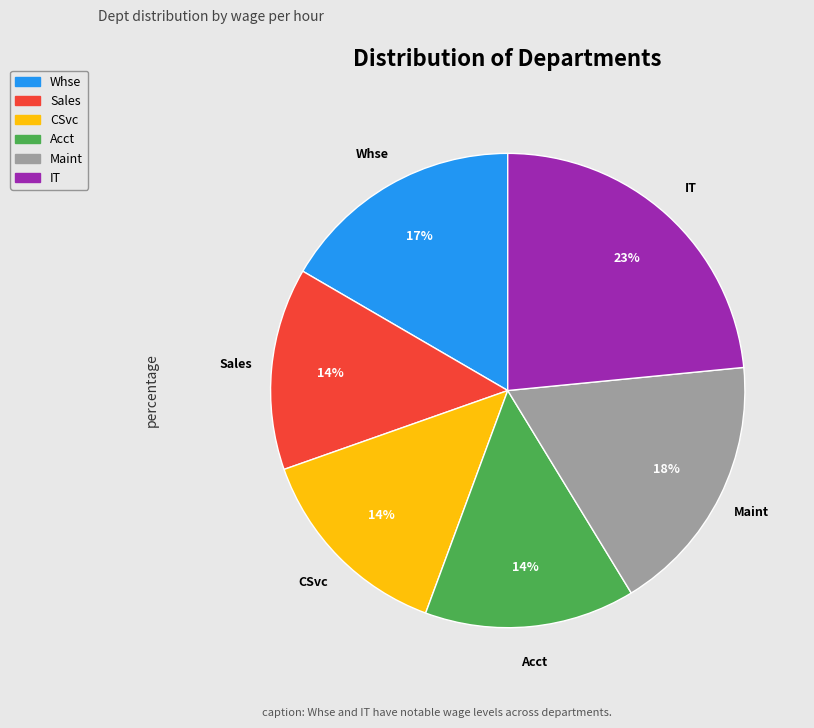

To the nearest percent, what is the average slice percentage?

17%